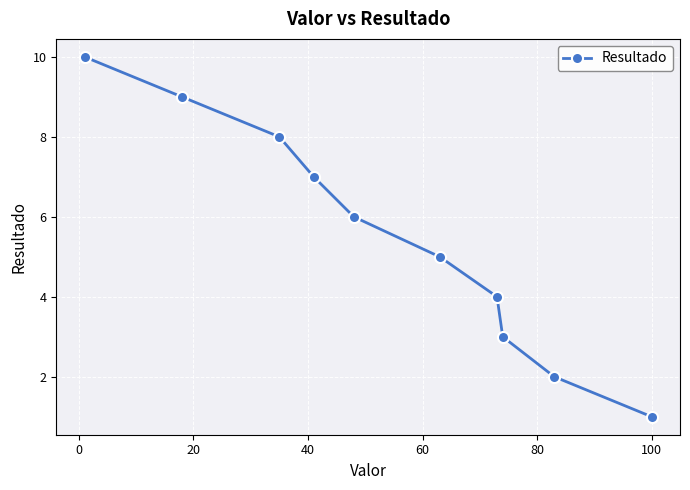

What is the sum of all values?

55